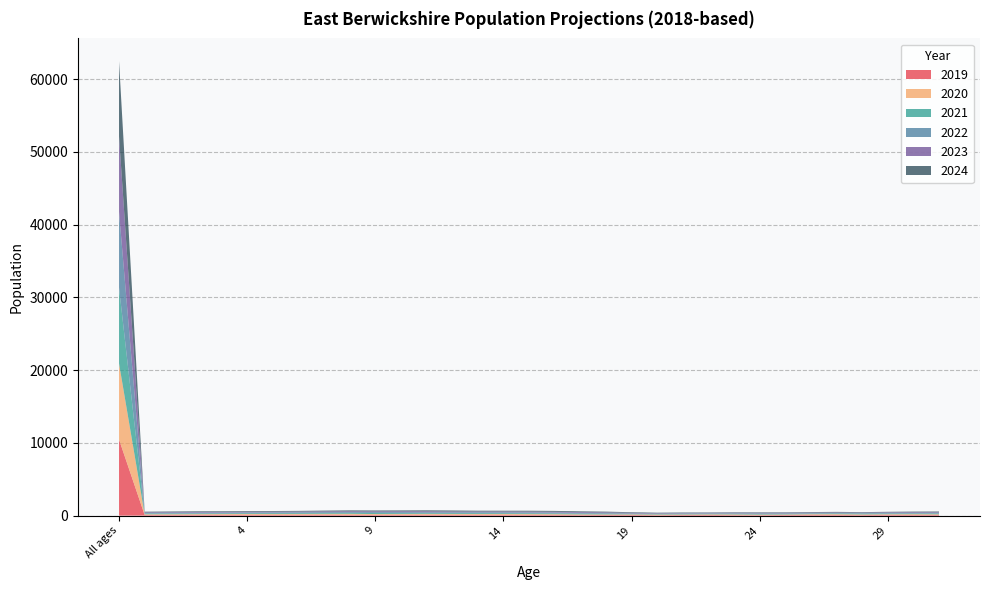

Reading right to left, extract all data points from this chart.

2019: 31=98.3	30=86.5	29=111.2	28=79.8	27=92.6	26=110.1	25=90.2	24=69.0	23=73.6	22=94.5	21=86.8	20=68.6	19=93.2	18=93.6	17=76.4	16=98.4	15=102.5	14=110.9	13=113.2	12=110.0	11=122.7	10=118.1	9=103.8	8=113.3	7=135.0	6=118.3	5=107.3	4=113.9	3=114.1	2=105.5	1=97.5	0=92.5	All ages=10471.7
2020: 31=86.4	30=111.9	29=81.3	28=86.3	27=108.7	26=87.3	25=69.2	24=73.8	23=93.9	22=81.9	21=71.1	20=81.7	19=76.7	18=72.8	17=95.3	16=101.6	15=111.0	14=113.1	13=109.4	12=121.5	11=118.8	10=105.4	9=113.9	8=139.3	7=118.5	6=107.0	5=113.6	4=115.2	3=103.6	2=99.7	1=95.5	0=92.9	All ages=10440.8
2021: 31=110.2	30=84.6	29=86.7	28=99.1	27=87.9	26=69.5	25=72.8	24=89.6	23=82.9	22=69.8	21=81.1	20=68.5	19=60.5	18=88.6	17=98.3	16=109.9	15=113.0	14=109.5	13=120.6	12=117.8	11=106.2	10=115.4	9=139.6	8=123.2	7=107.6	6=113.1	5=115.3	4=104.2	3=97.9	2=97.6	1=96.0	0=91.4	All ages=10421.6
2022: 31=84.6	30=89.8	29=98.3	28=81.2	27=72.5	26=72.2	25=85.0	24=78.5	23=72.2	22=75.1	21=68.8	20=54.8	19=74.3	18=93.1	17=107.0	16=112.1	15=109.7	14=120.7	13=117.2	12=105.8	11=116.2	10=140.8	9=123.7	8=112.1	7=113.2	6=114.6	5=104.5	4=98.6	3=95.4	2=98.0	1=94.8	0=90.2	All ages=10406.2
2023: 31=89.5	30=100.5	29=81.4	28=67.5	27=74.1	26=81.3	25=74.7	24=70.1	23=74.9	22=64.9	21=57.3	20=64.3	19=78.4	18=101.0	17=108.9	16=108.9	15=120.7	14=117.3	13=105.3	12=115.2	11=141.1	10=125.3	9=112.8	8=117.5	7=114.5	6=103.8	5=98.9	4=96.1	3=95.9	2=96.5	1=93.6	0=88.5	All ages=10382.4
2024: 31=99.4	30=84.1	29=68.8	28=68.6	27=81.4	26=72.0	25=67.3	24=70.9	23=66.6	22=55.8	21=64.5	20=67.7	19=85.7	18=102.9	17=106.0	16=120.1	15=117.8	14=105.6	13=114.8	12=139.9	11=125.9	10=114.5	9=118.1	8=119.0	7=103.9	6=98.4	5=96.3	4=96.6	3=94.5	2=95.6	1=91.7	0=87.5	All ages=10358.3